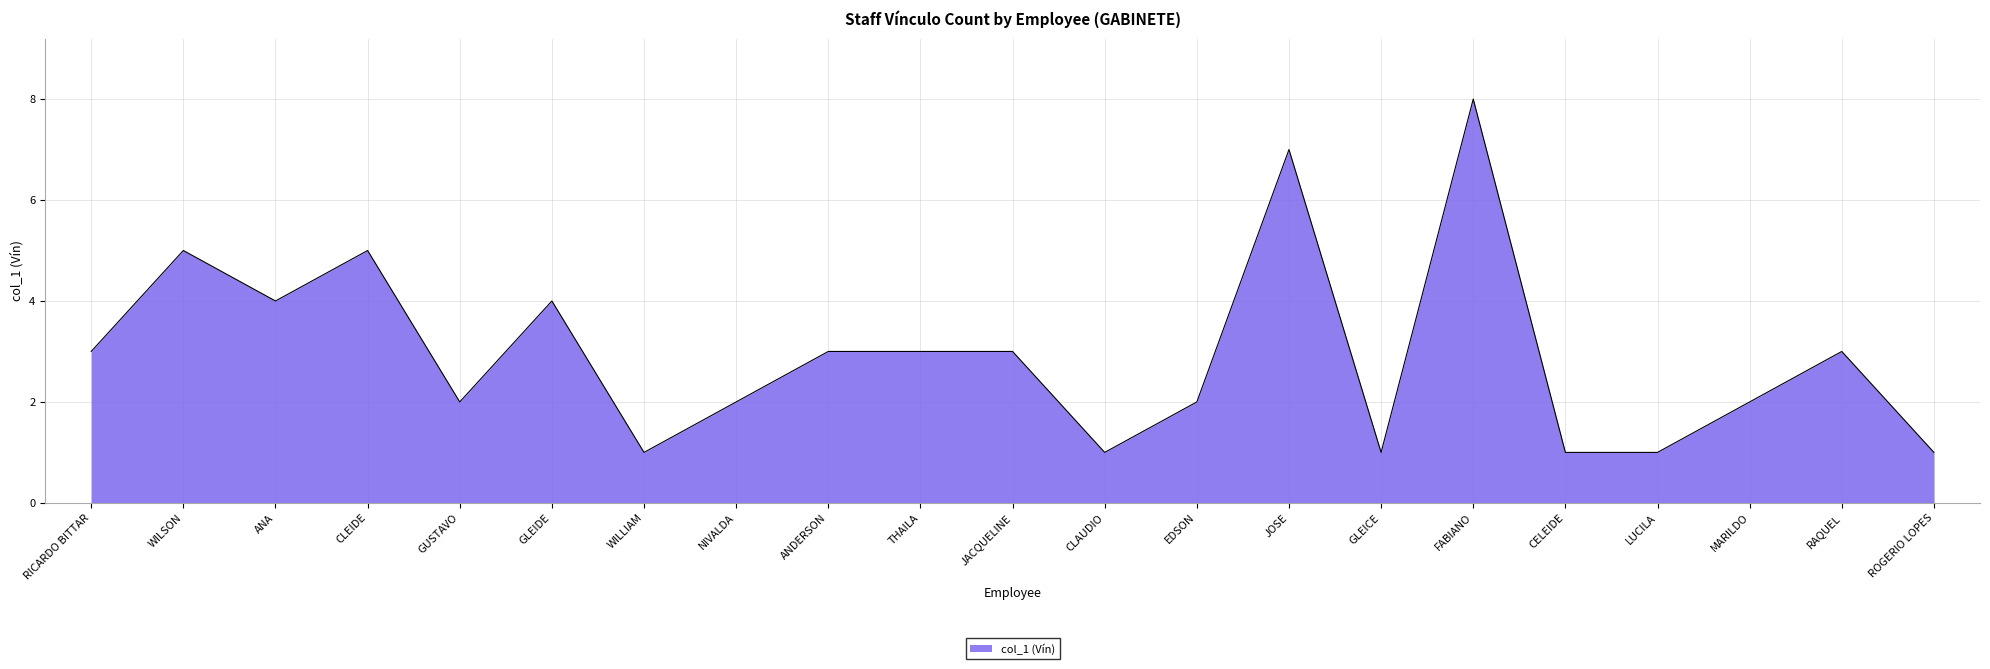

Reading left to right, what are all the values shown in this chart?

3	5	4	5	2	4	1	2	3	3	3	1	2	7	1	8	1	1	2	3	1